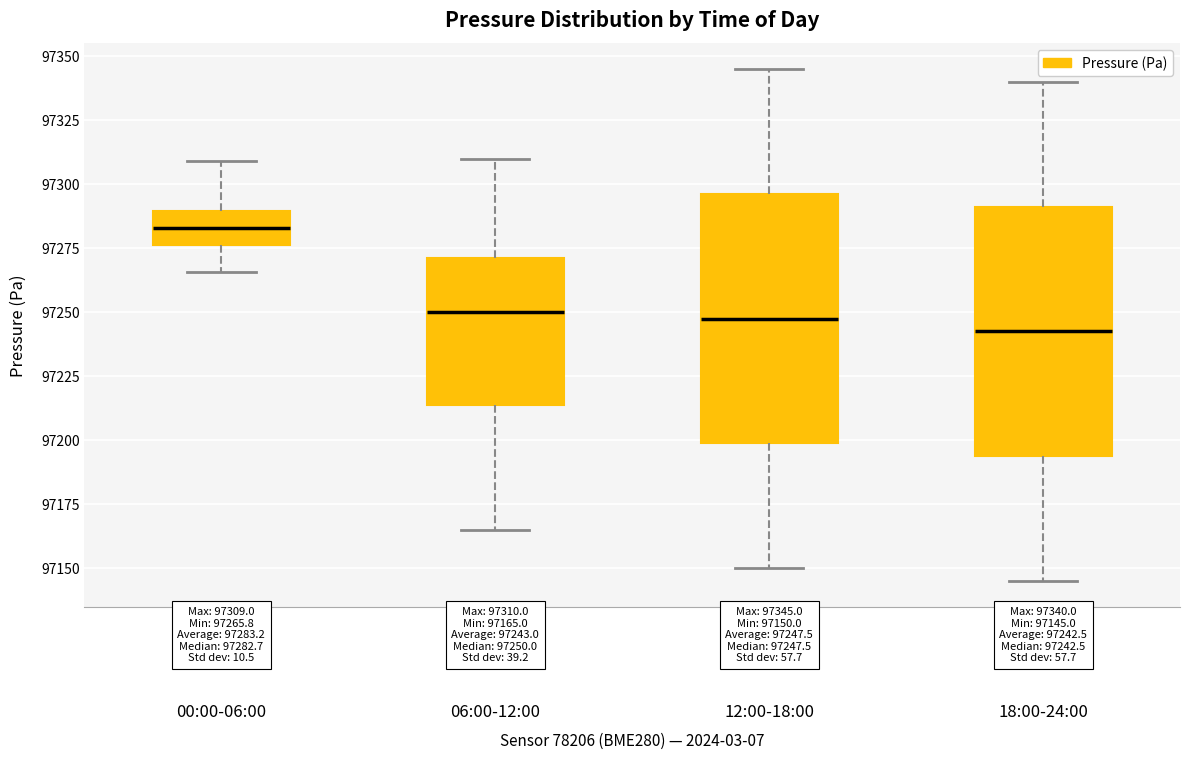

Which box's median line is the highest?

00:00-06:00